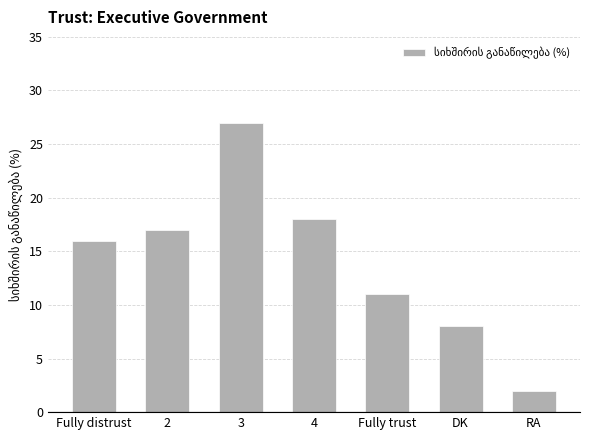

Count the number of categories in the chart.

7